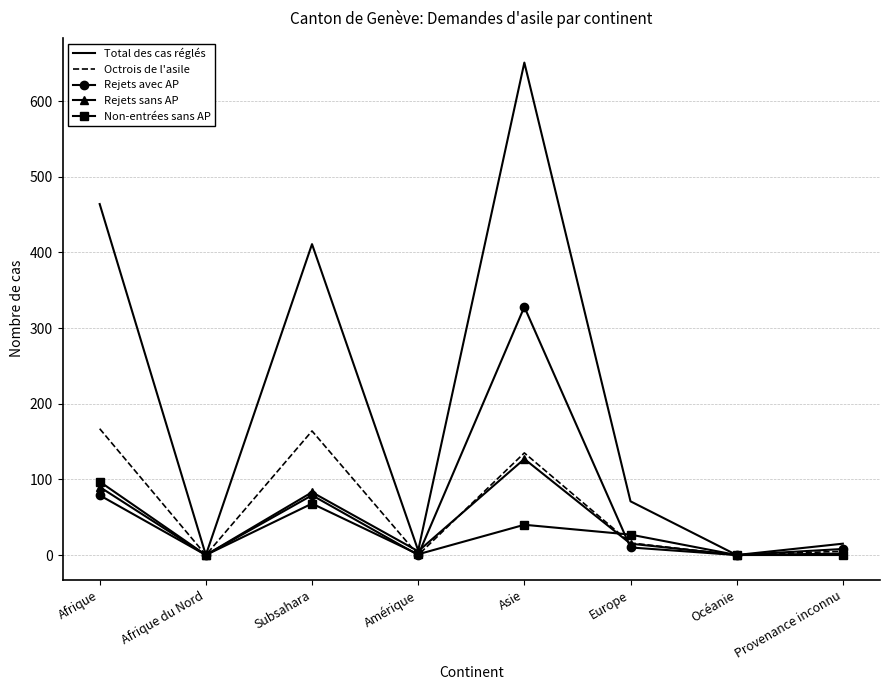

At which label does Rejets sans AP reach its peak?

Asie